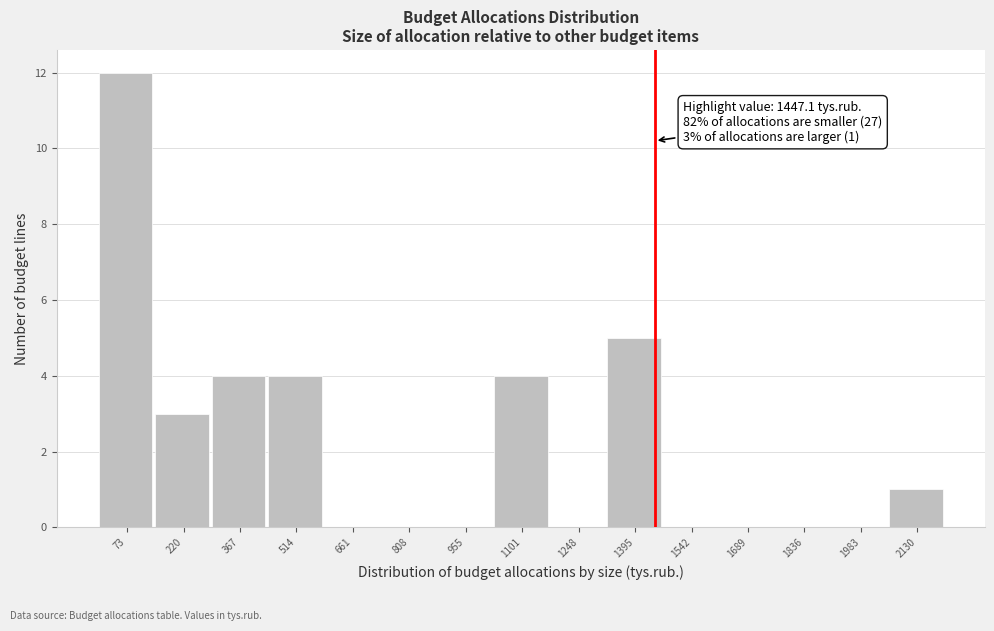

Which range on the x-axis has the tallest bar?

0 to 140